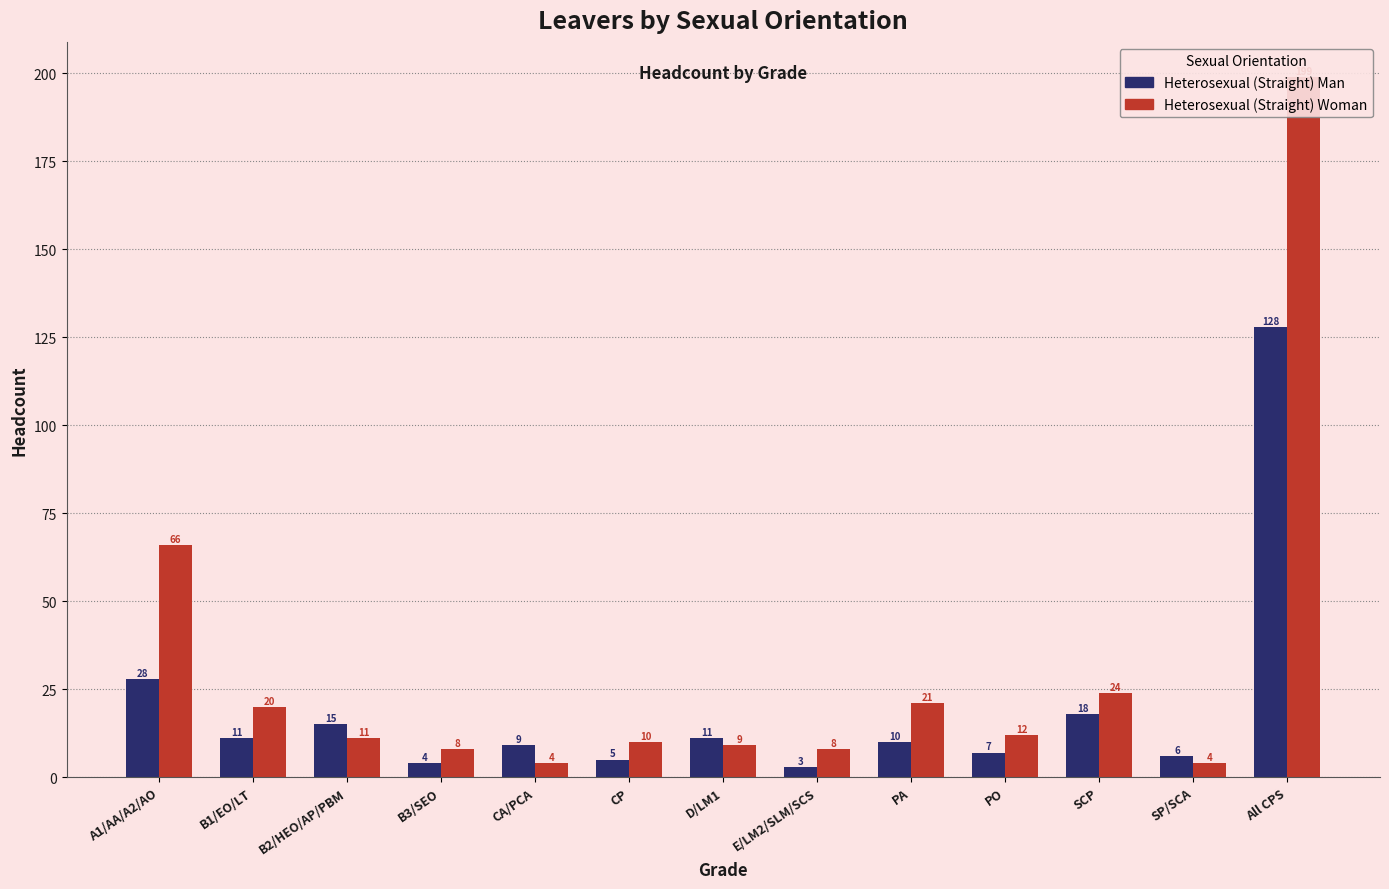

At which label does Heterosexual (Straight) Woman first exceed 11?

A1/AA/A2/AO